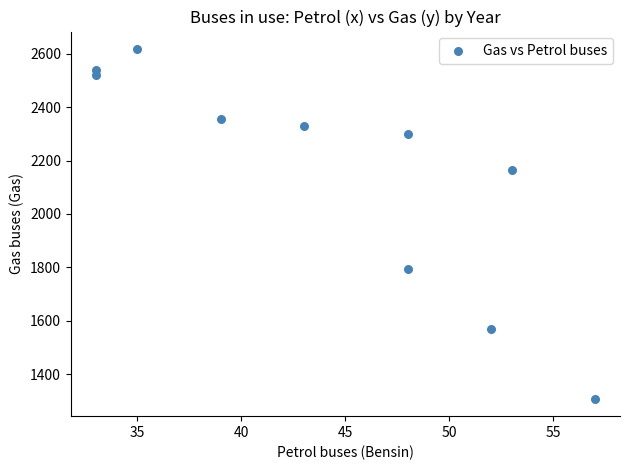

What is the range of X values (max minus min)?

24